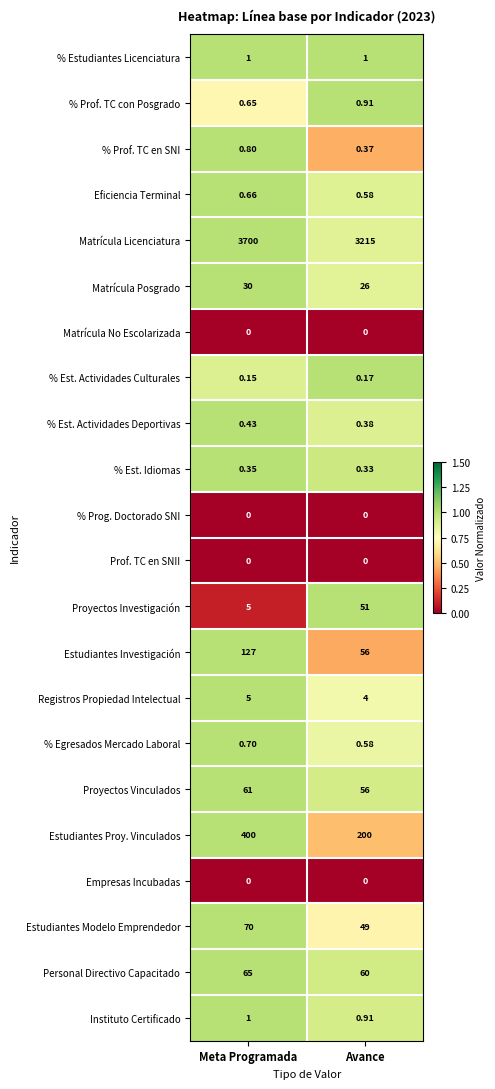

At which label is Eficiencia Terminal closest to 0?

Avance